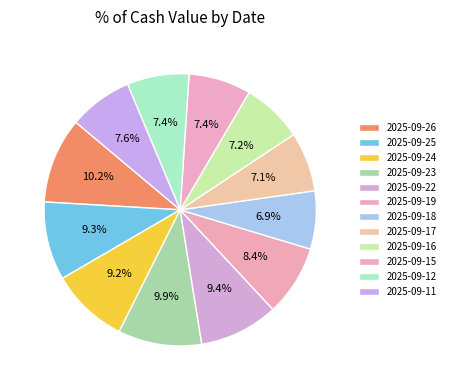

Rank the categories by value from lowest to highest.

2025-09-18, 2025-09-17, 2025-09-16, 2025-09-12, 2025-09-15, 2025-09-11, 2025-09-19, 2025-09-24, 2025-09-25, 2025-09-22, 2025-09-23, 2025-09-26